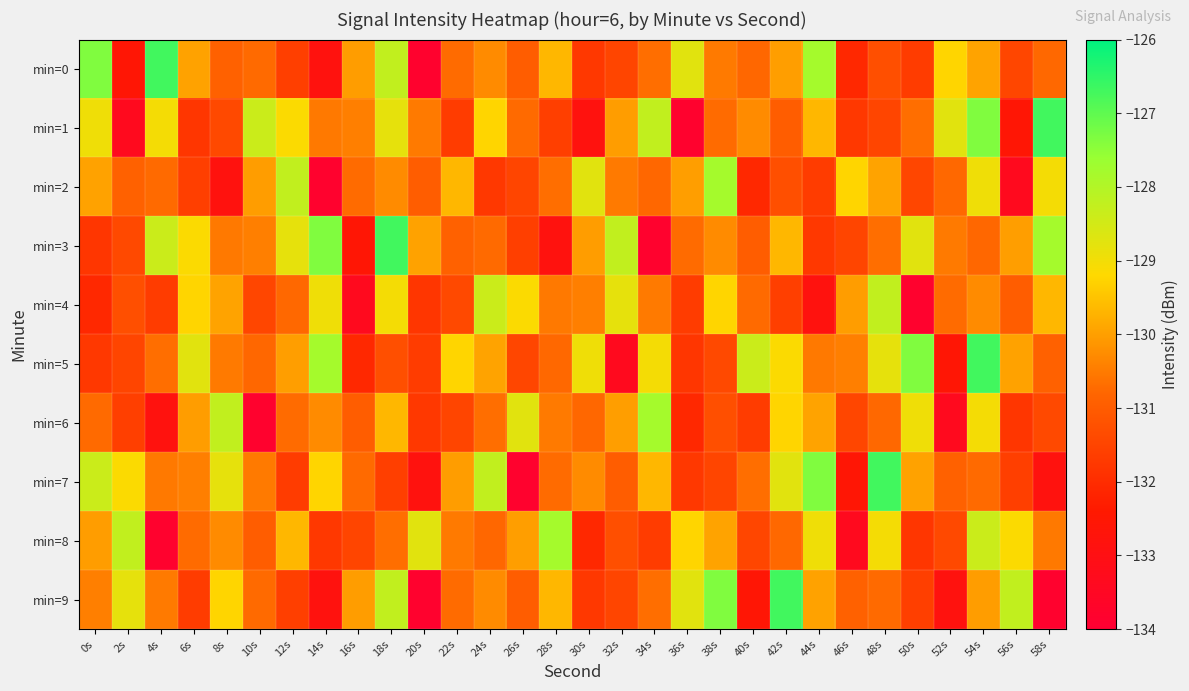

How many series are shown in this chart?

10